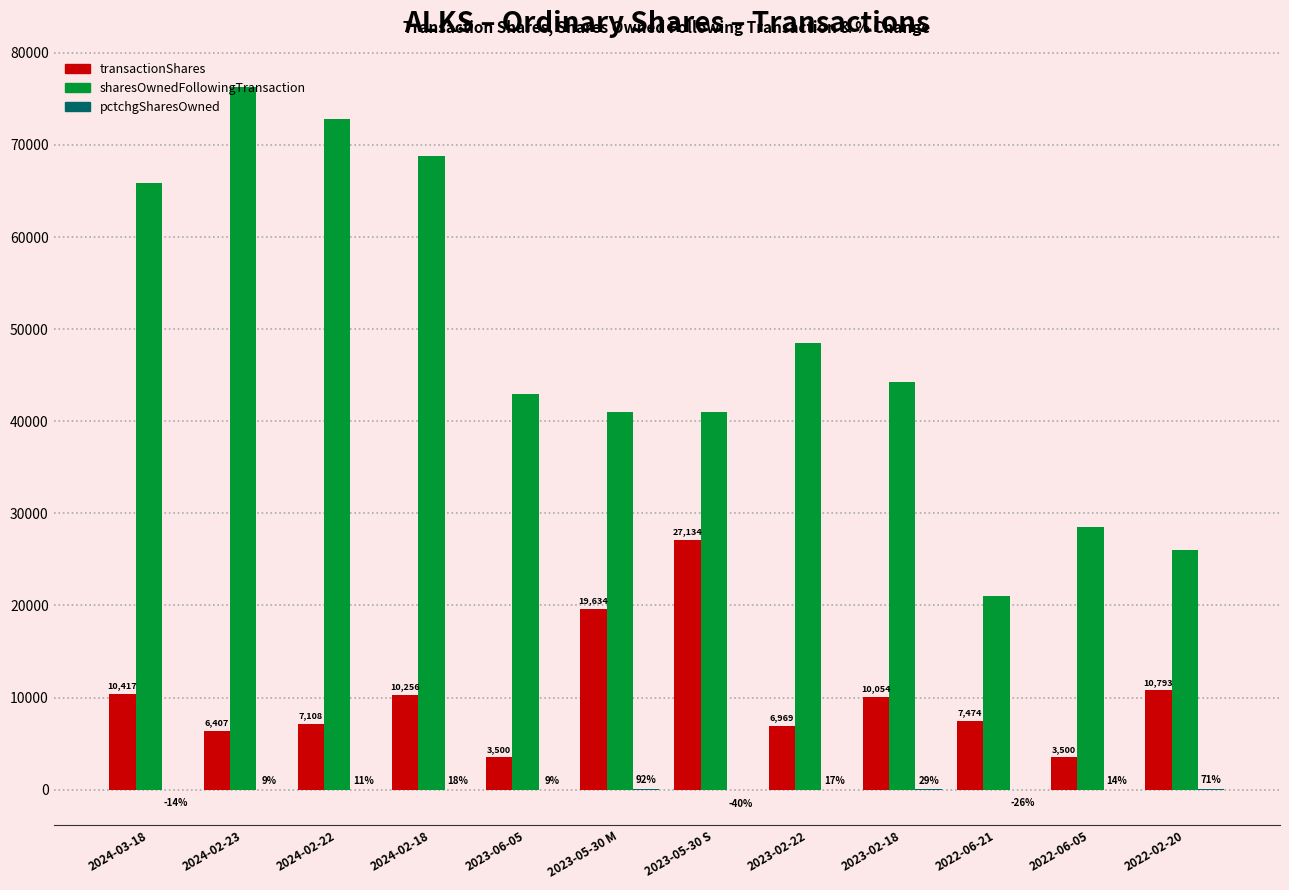

The sharesOwnedFollowingTransaction series shows 78406 at 2023-02-22. True or false?

False